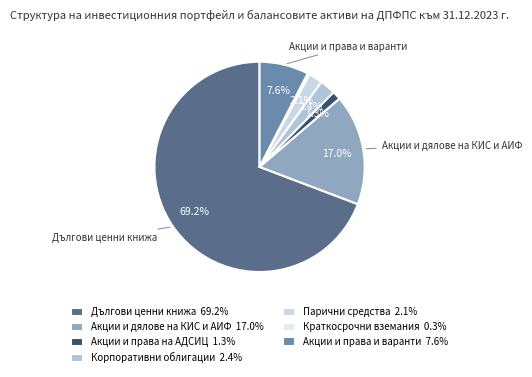

Which slice represents more than half of the pie?

Дългови ценни книжа